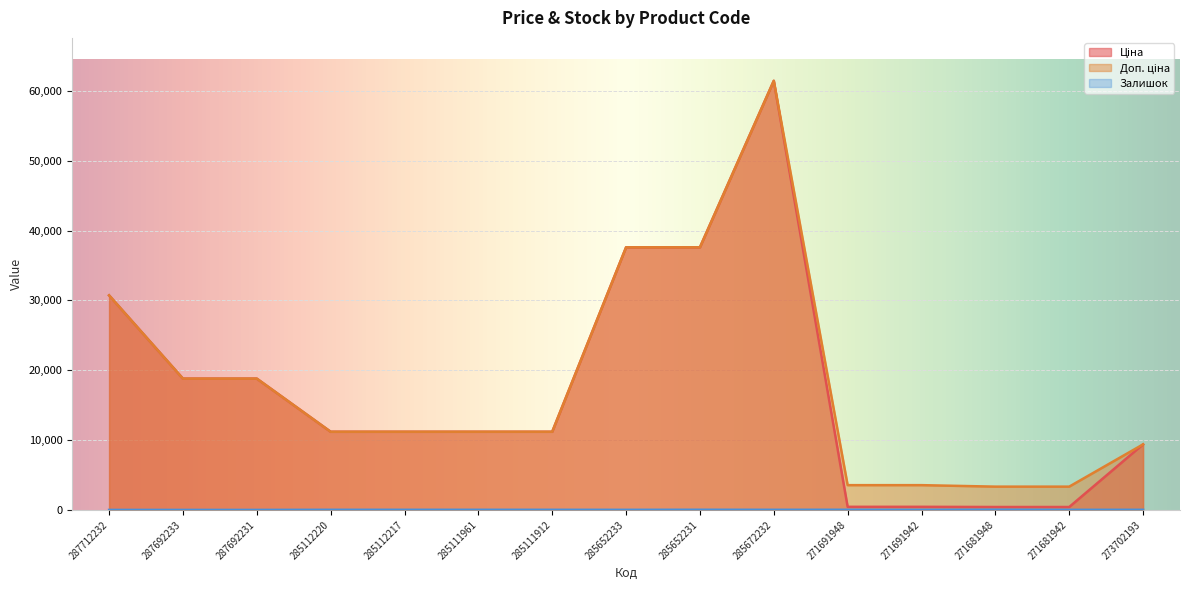

True or false: Ціна and Залишок intersect in this chart.

False